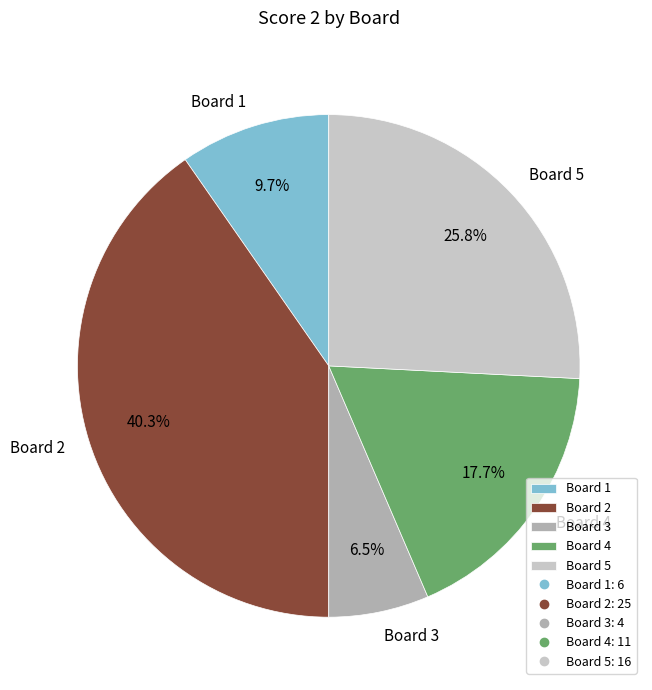

Between Board 2 and Board 5, which is larger?

Board 2